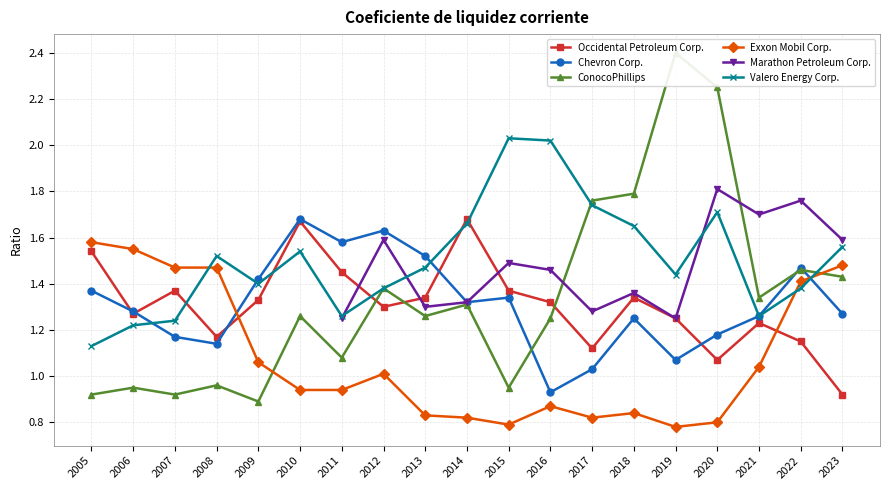

The Valero Energy Corp. series shows 0.7 at 2011. True or false?

False